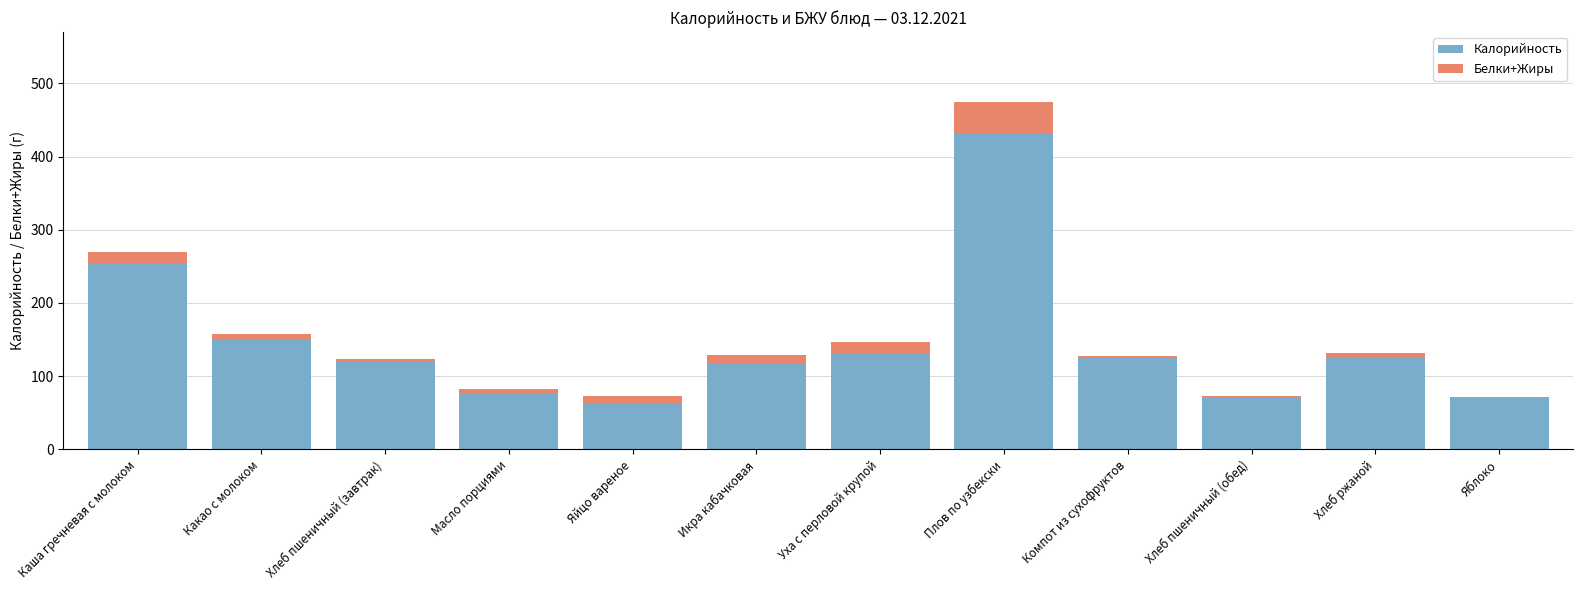

At which category is the sum across all series the highest?

Плов по узбекски